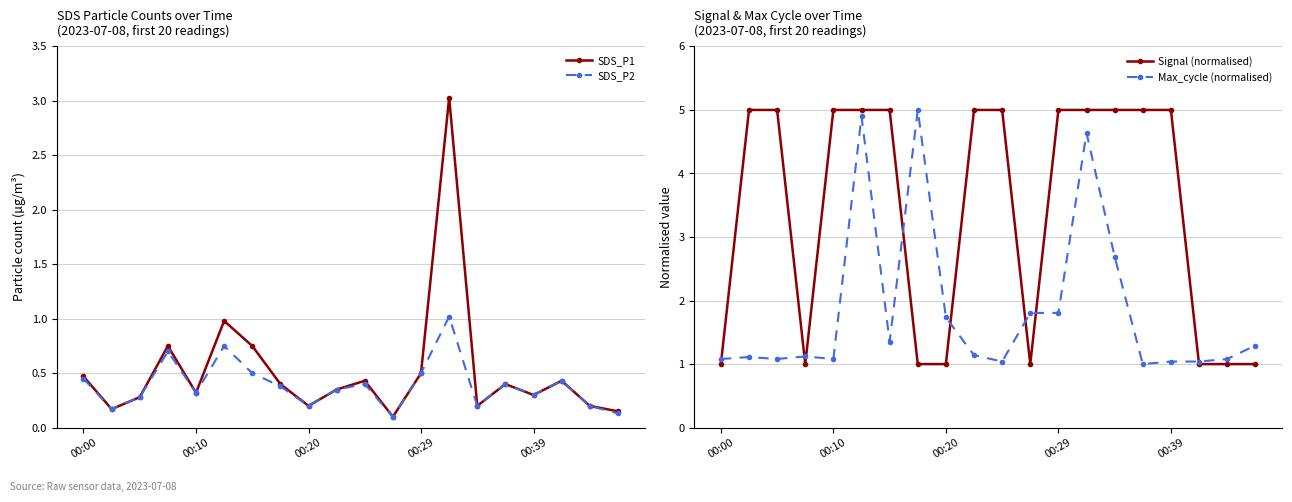

What is the label of the 14th point from the left?

13